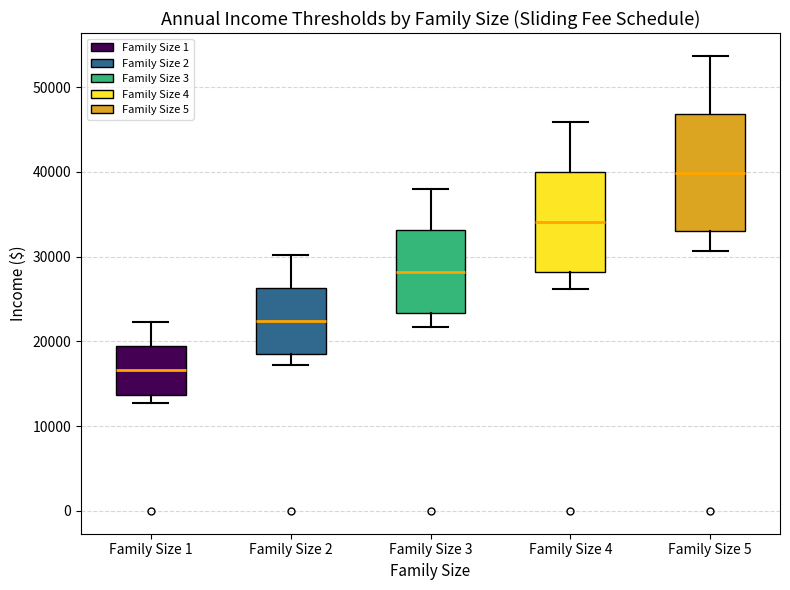

Comparing the boxes themselves (not the whiskers), which one is the tallest?

Family Size 5